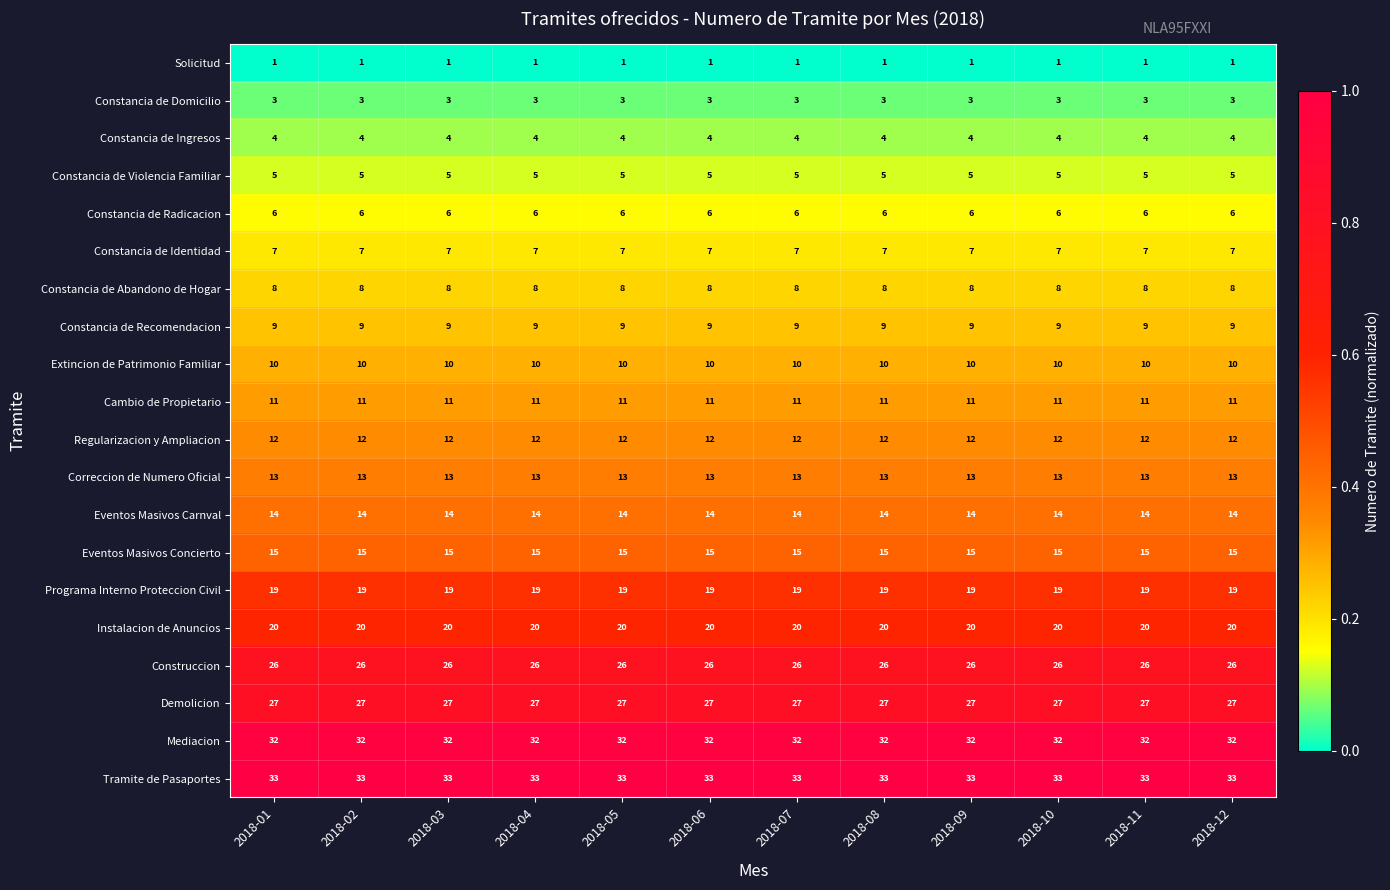

What is the total value across all series at 2018-06?

275